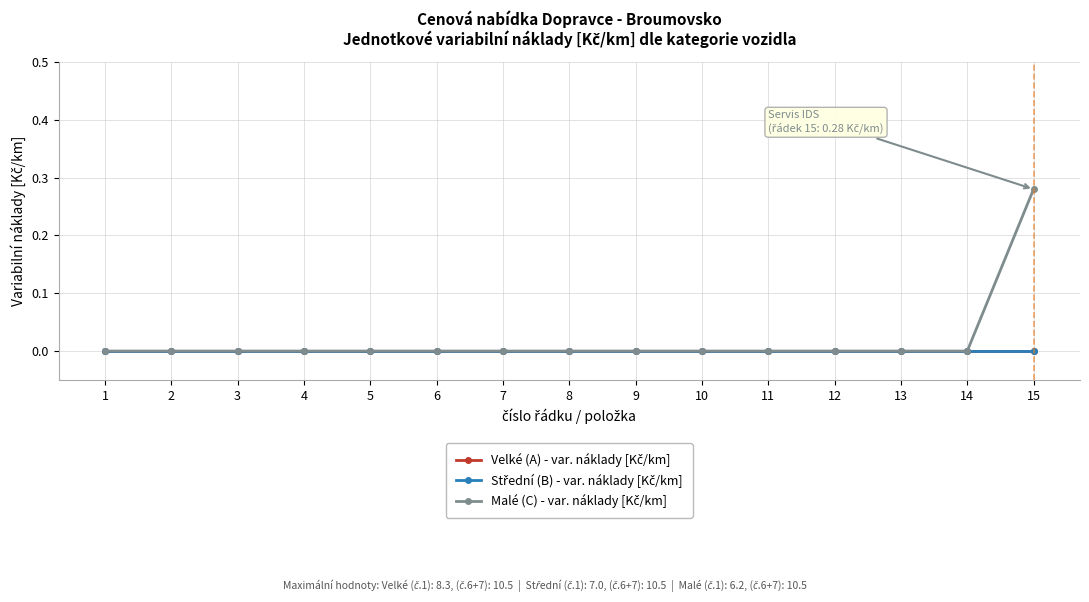

How many lines are shown in the chart?

3